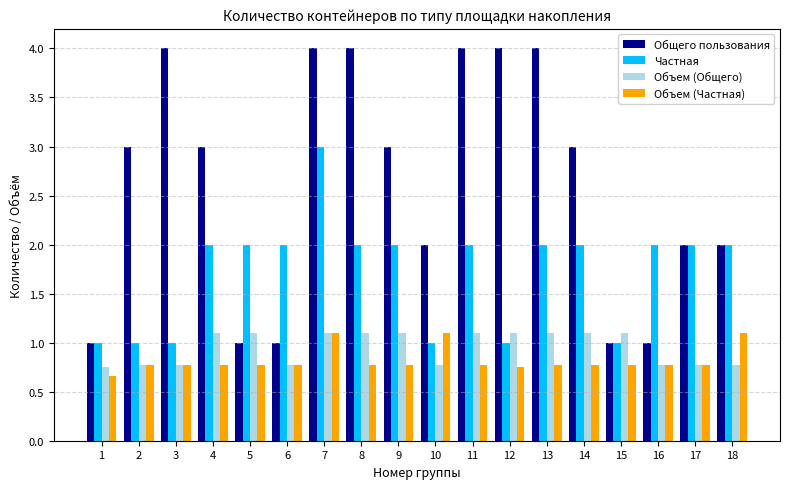

Is it true that Объем (Частная) equals 0.8 at 14?

True